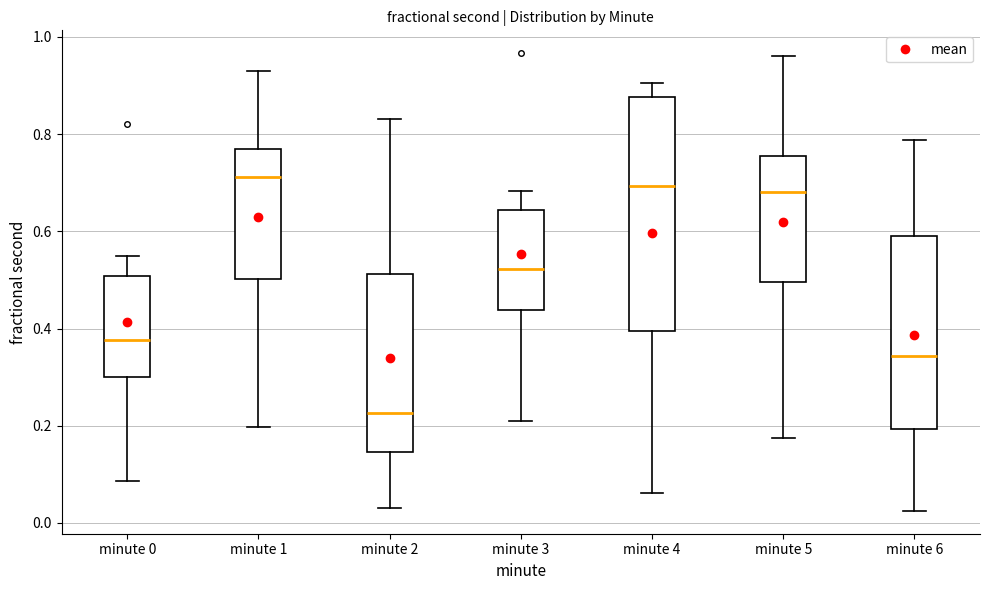

Which box is the tallest, from its lower edge to its upper edge?

minute 4